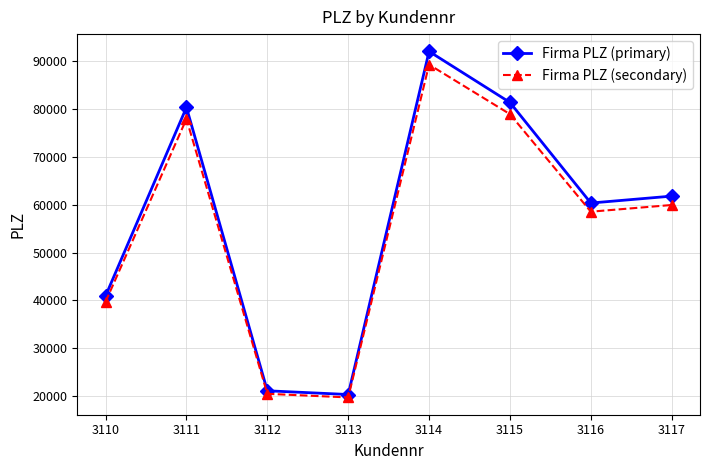

What is the total value across all series at 3114?

181328